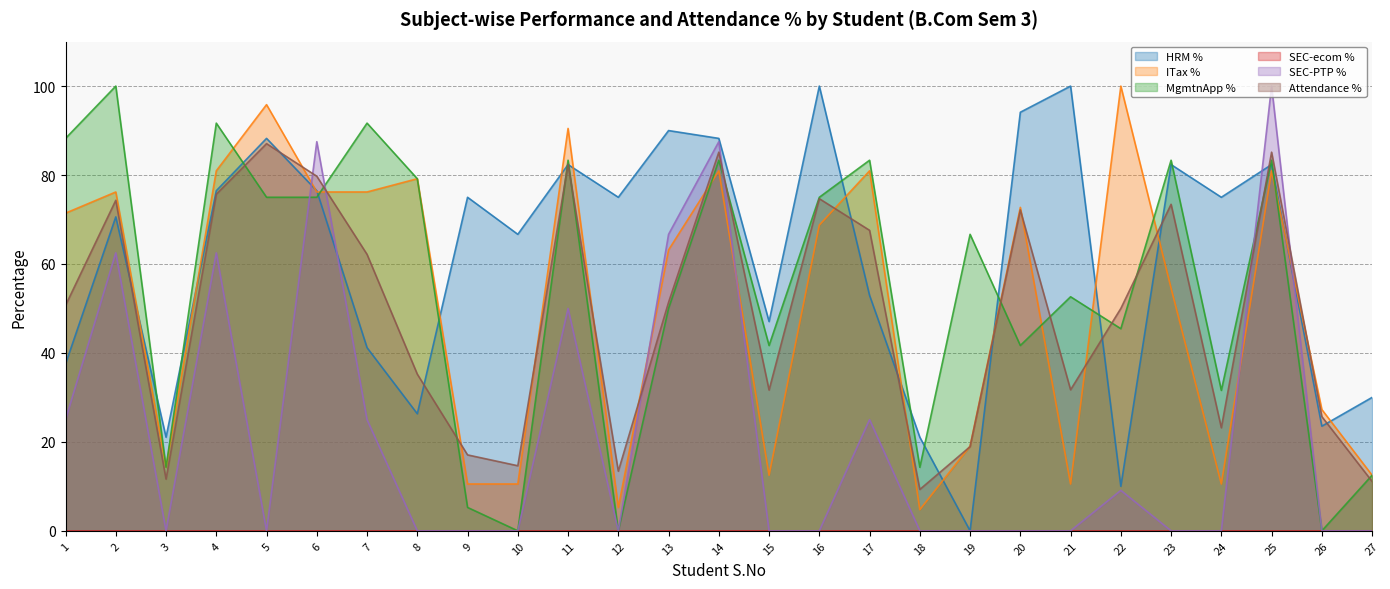

After their last crossing, which series has the higher values: MgmtnApp % or SEC-PTP %?

SEC-PTP %